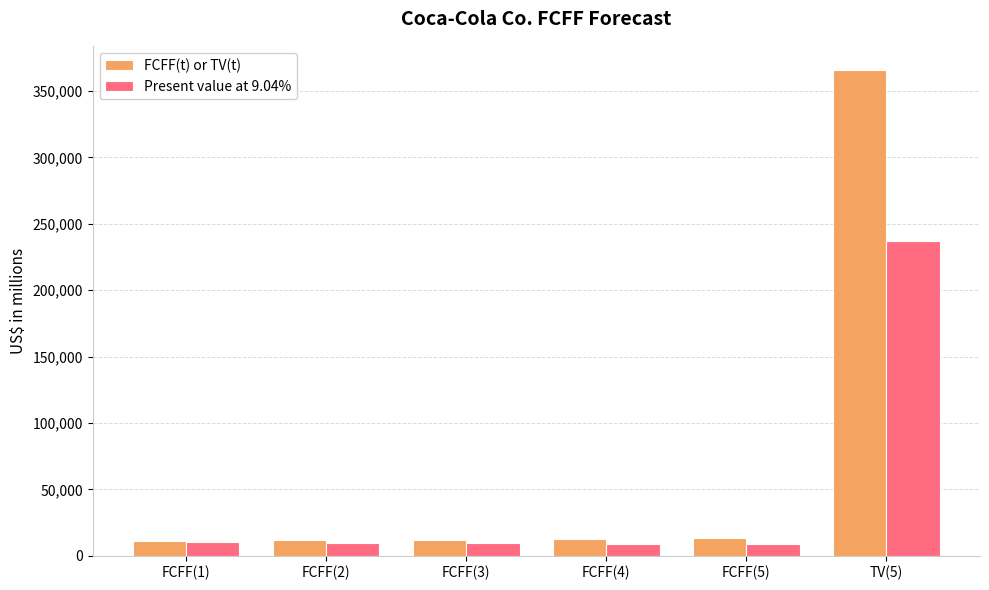

Count the number of categories in the chart.

6